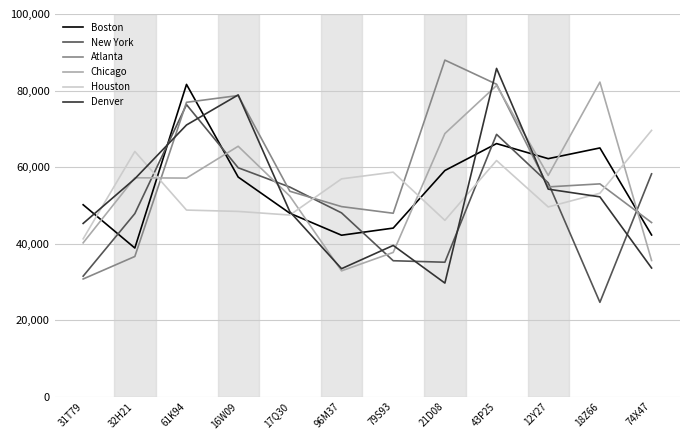

Where is the first local minimum for Atlanta?

79S93